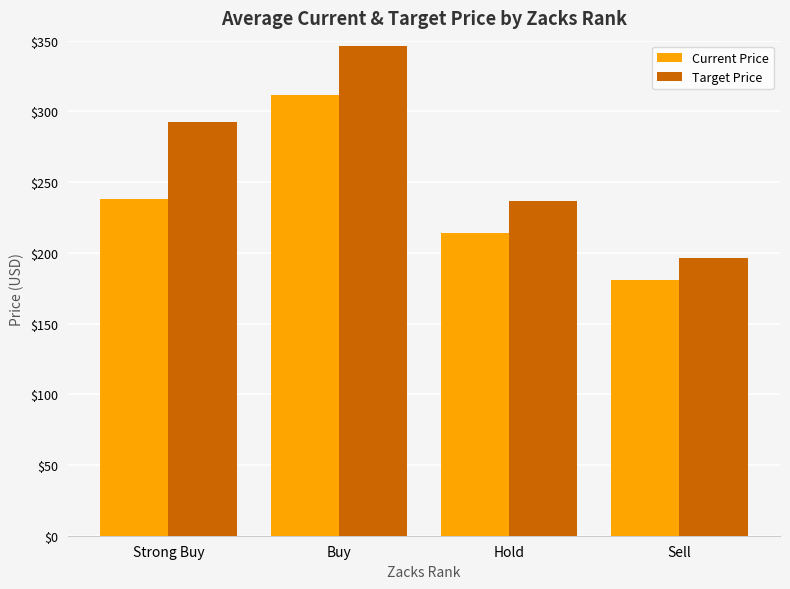

What is the label of the 4th bar from the left?

Sell